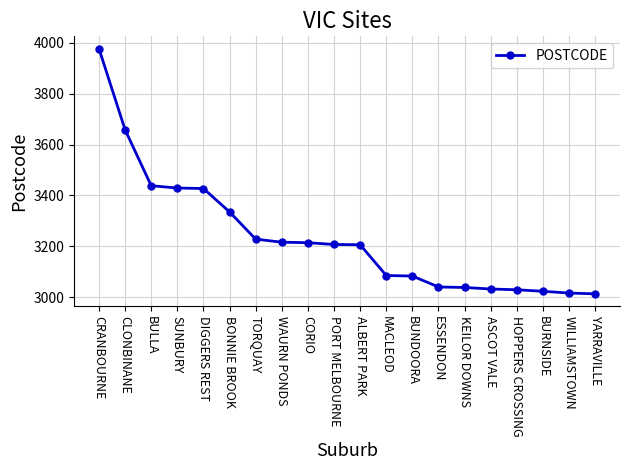

What is the minimum value shown in the chart?

3013